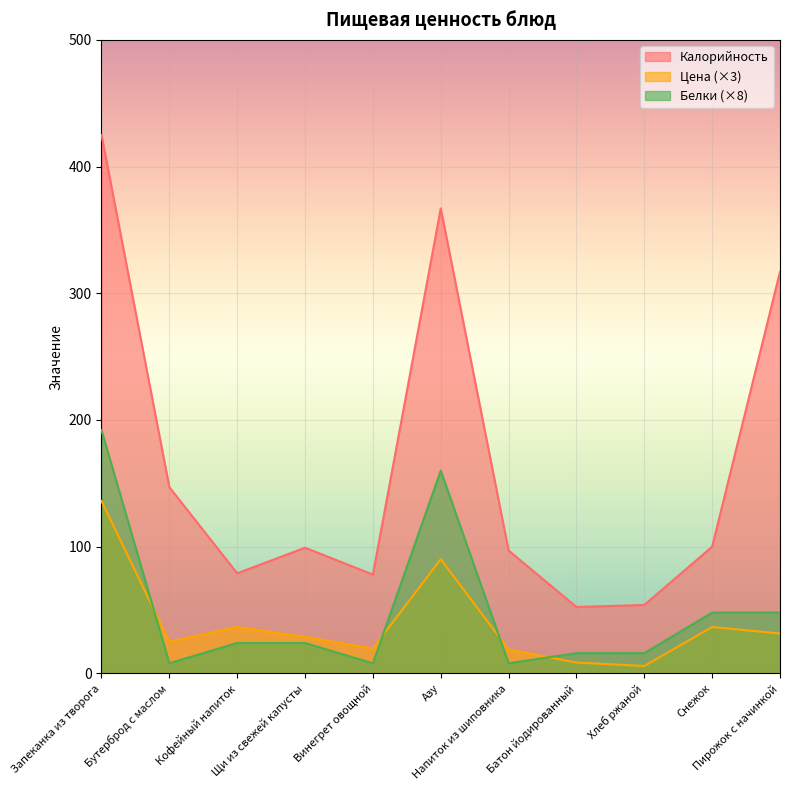

The Цена series shows 136.0 at Запеканка из творога. True or false?

True